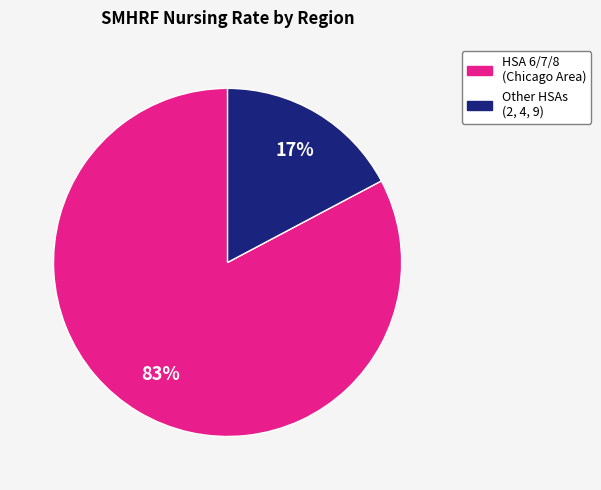

To the nearest percent, what is the average slice percentage?

50%